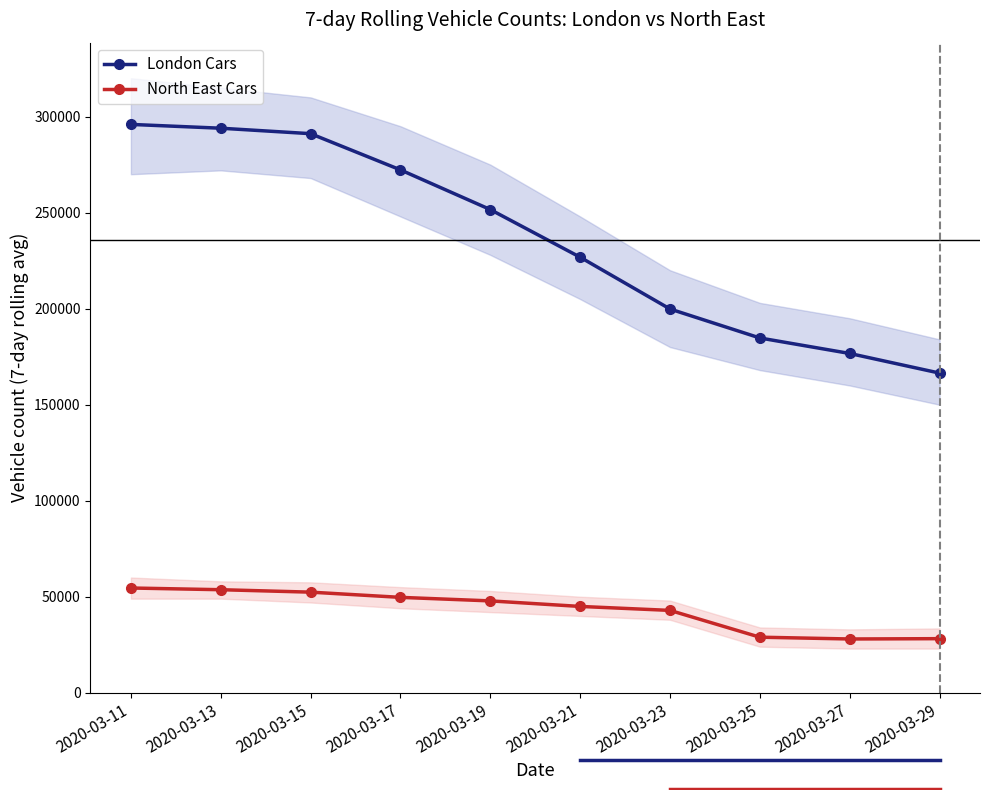

True or false: London Cars and North East Cars intersect in this chart.

False